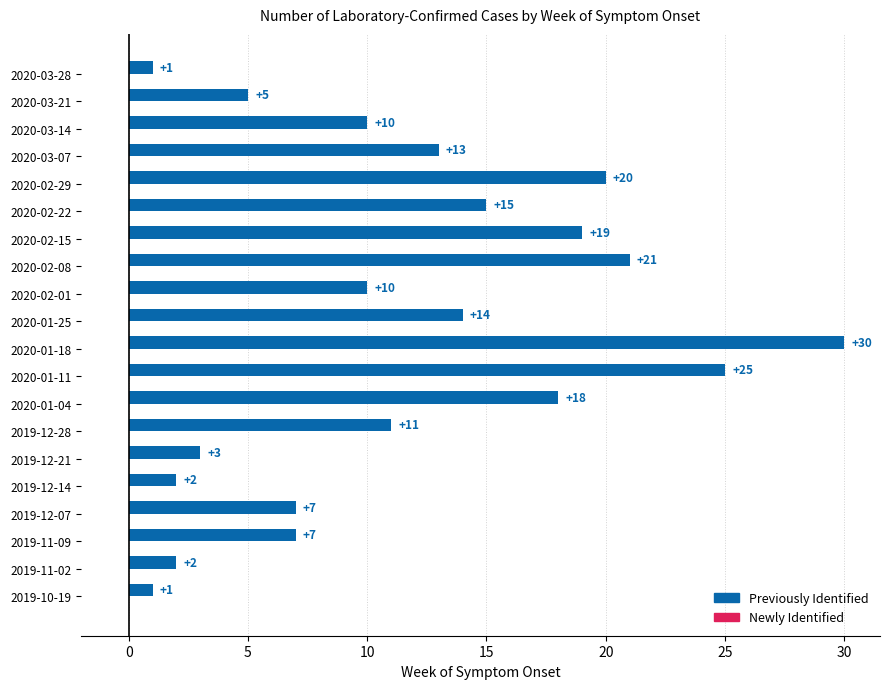

What is the greatest value displayed?

30